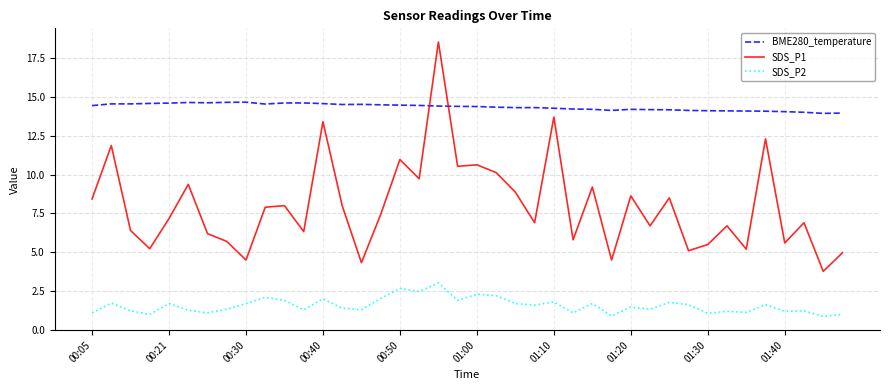

Rank the series by their maximum value, from lowest to highest.

SDS_P2, BME280_temperature, SDS_P1